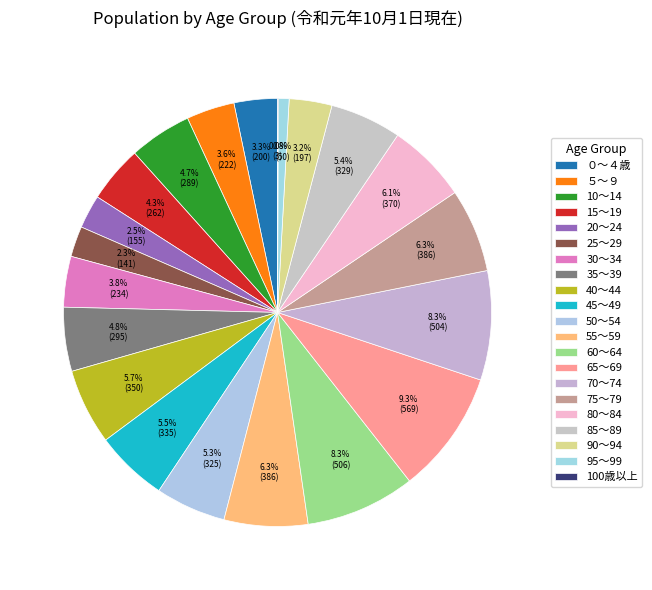

Does any single category account for the majority?

No